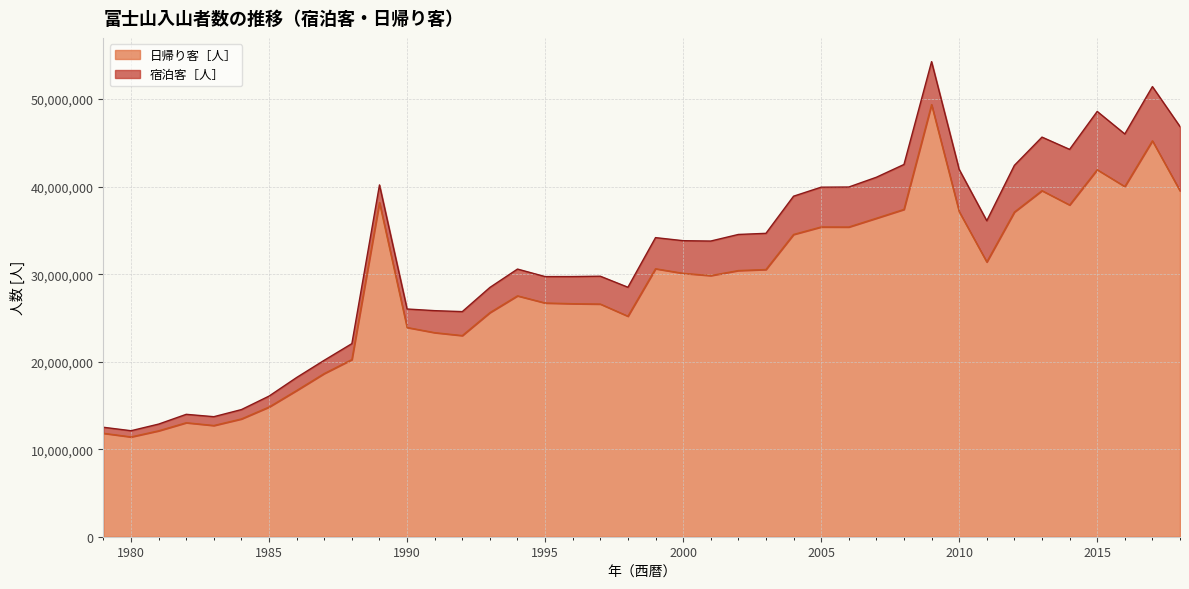

Which has a higher value, 1990 or 1982?

1990